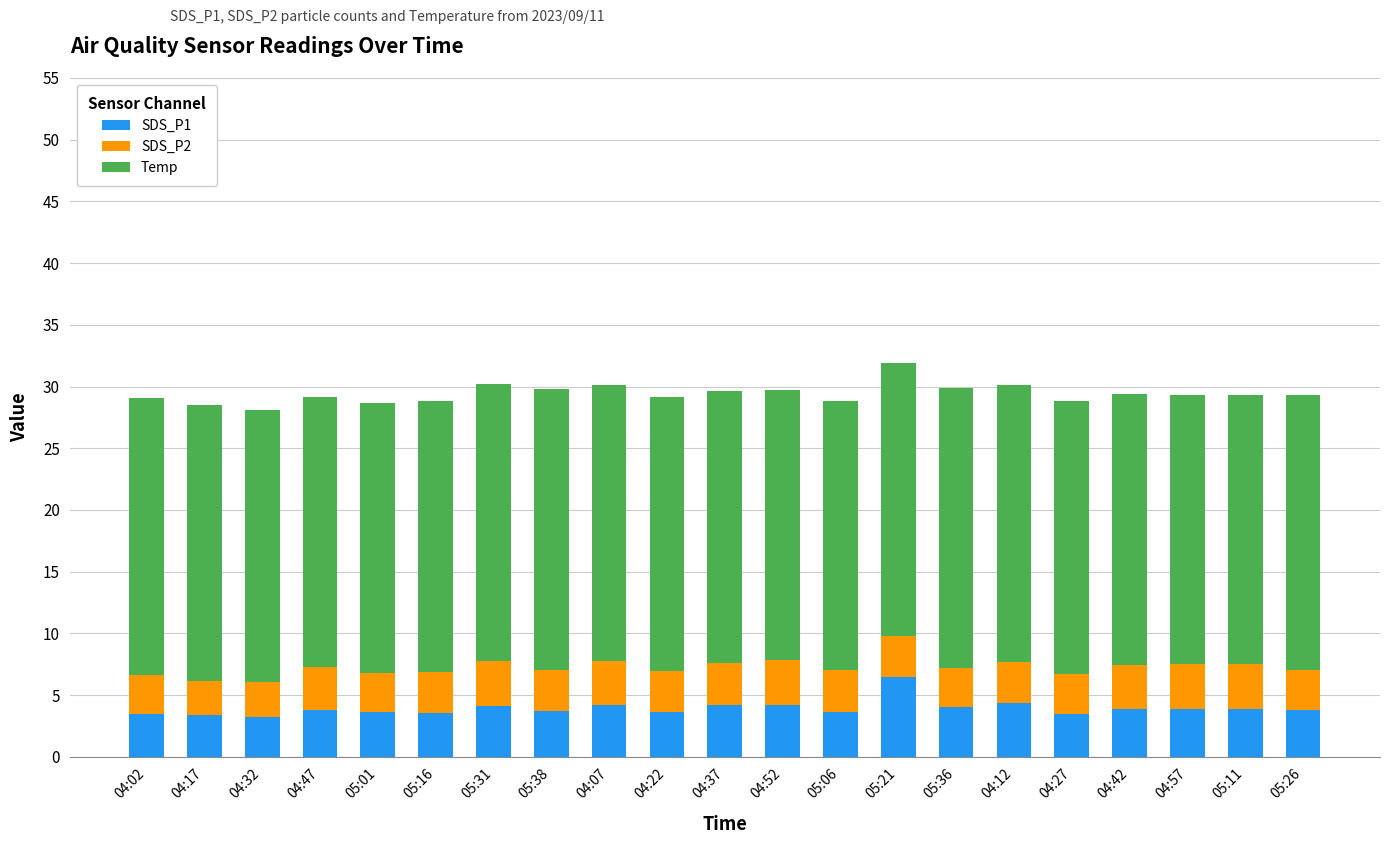

The SDS_P1 series shows 0.9 at 04:57. True or false?

False